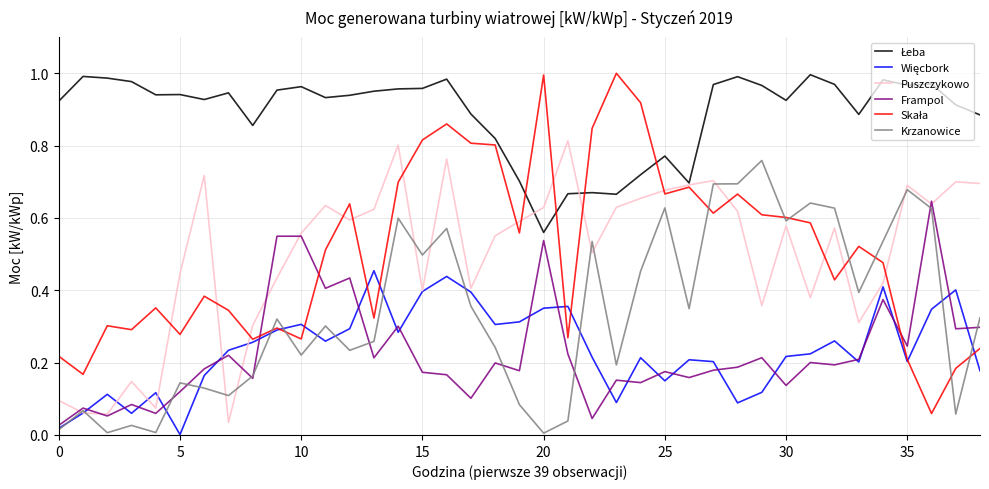

What is the difference between the maximum and minimum values in the Frampol series?

0.6